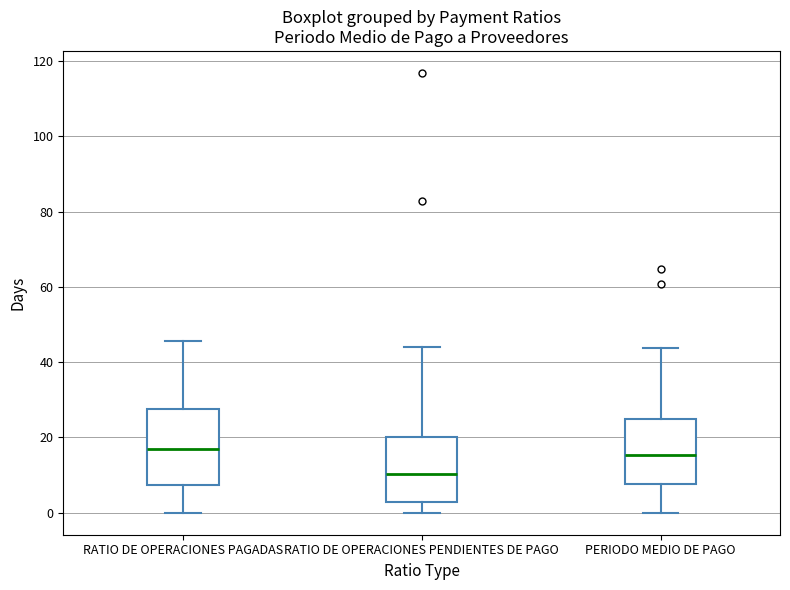

Reading left to right, transcribe this box plot: for each box, give where its median line is, the range the box spans, and where its two whiskers end, as read against the y-axis. The values are not printed on the chart, so give them approximately, as read against the axis.

RATIO DE OPERACIONES PAGADAS: median 16, box 8 to 28, whiskers 0 to 46
RATIO DE OPERACIONES PENDIENTES DE PAGO: median 10, box 2 to 20, whiskers 0 to 44
PERIODO MEDIO DE PAGO: median 16, box 8 to 24, whiskers 0 to 44